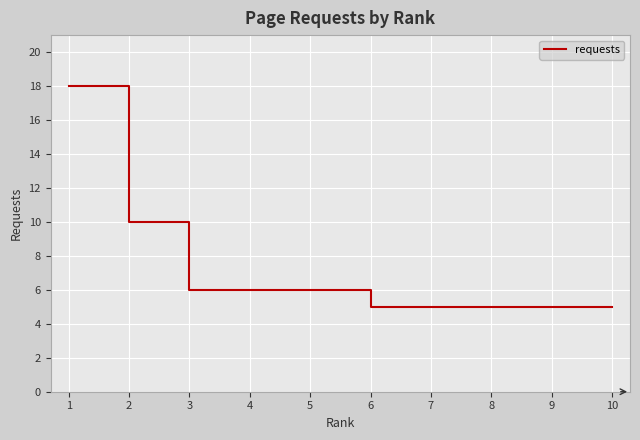

Which has a higher value, 3 or 7?

3